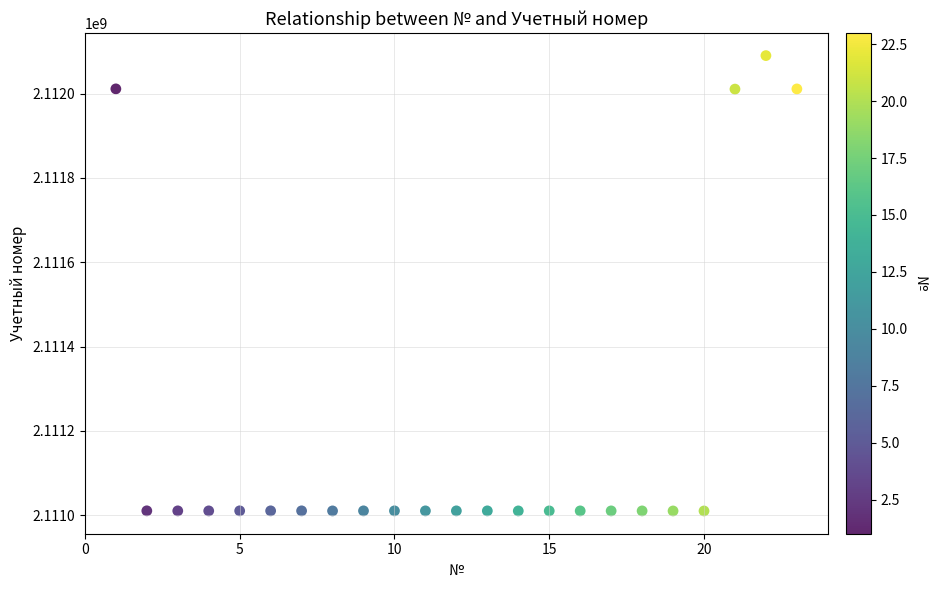

What is the range of X values (max minus min)?

22